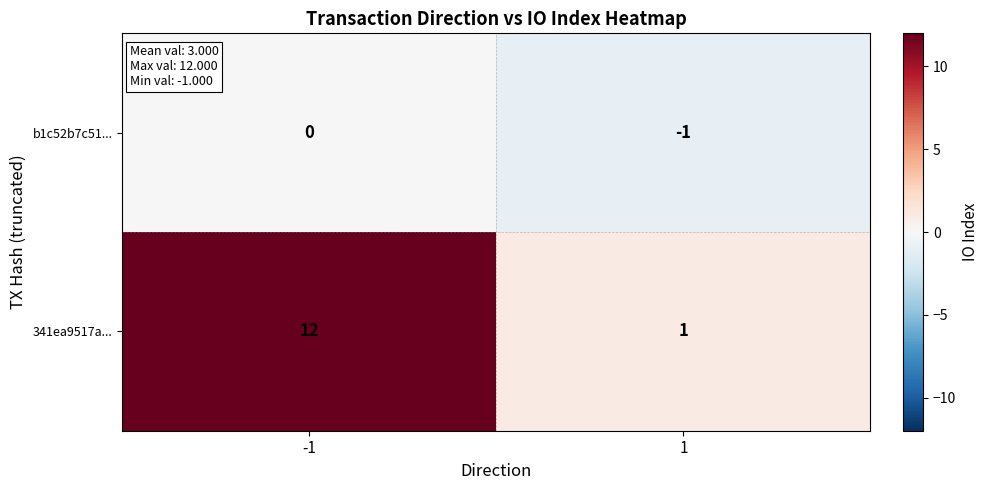

What is the difference between the 341ea9517a... values at 1 and -1?

11